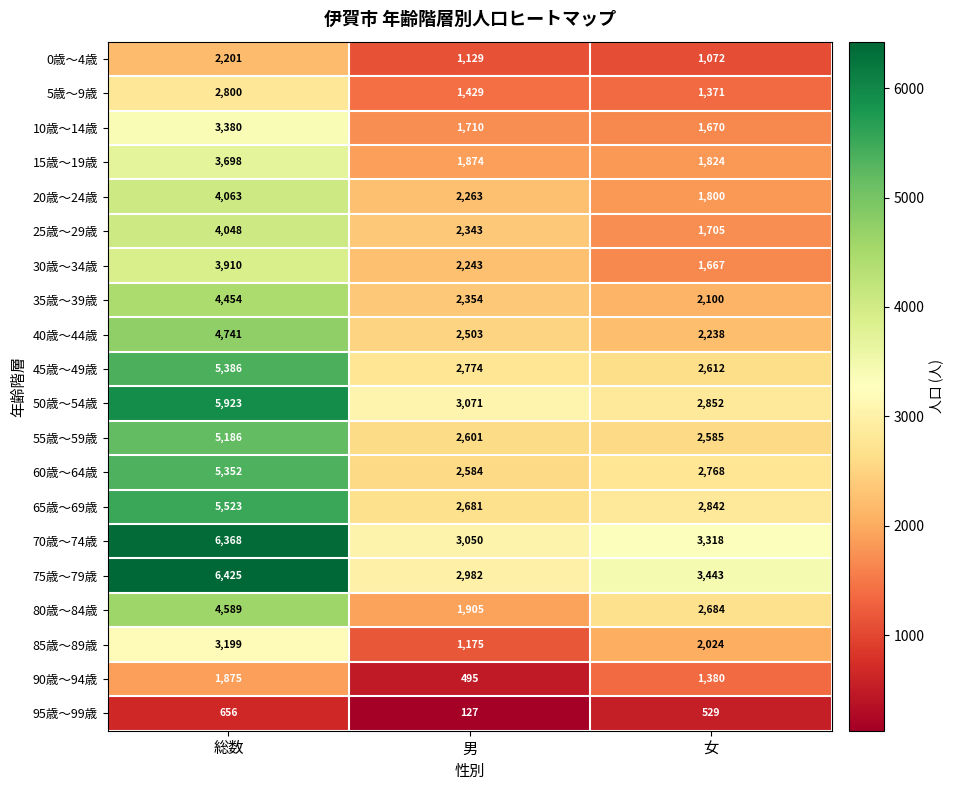

True or false: 25歳～29歳 has a value of 4048 at 総数.

True